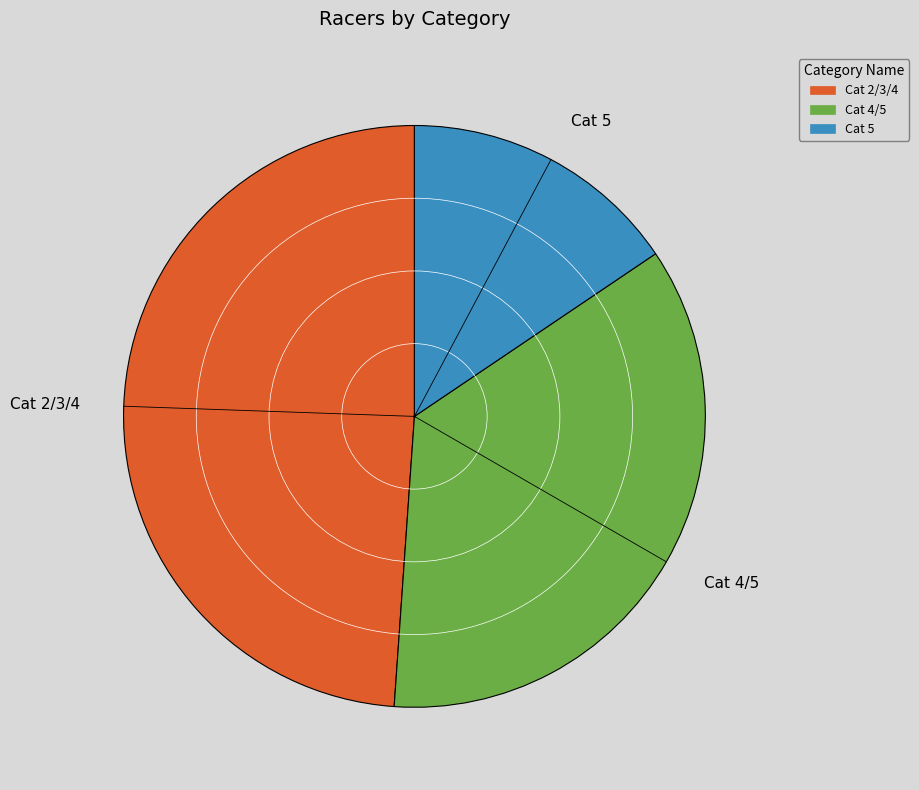

Between Cat 4/5 and Cat 2/3/4, which is larger?

Cat 2/3/4